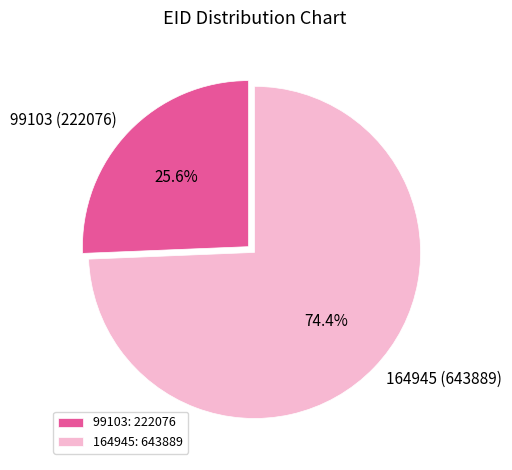

Between 164945 and 99103, which is larger?

164945